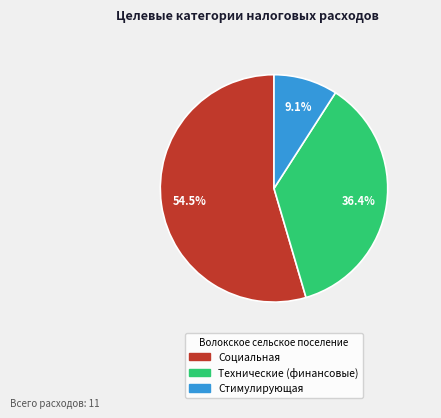

What is the total percentage of Стимулирующая and Социальная?

63.6%